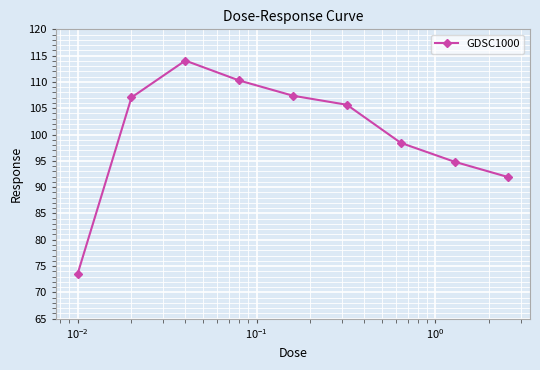

What is the greatest value displayed?

114.1